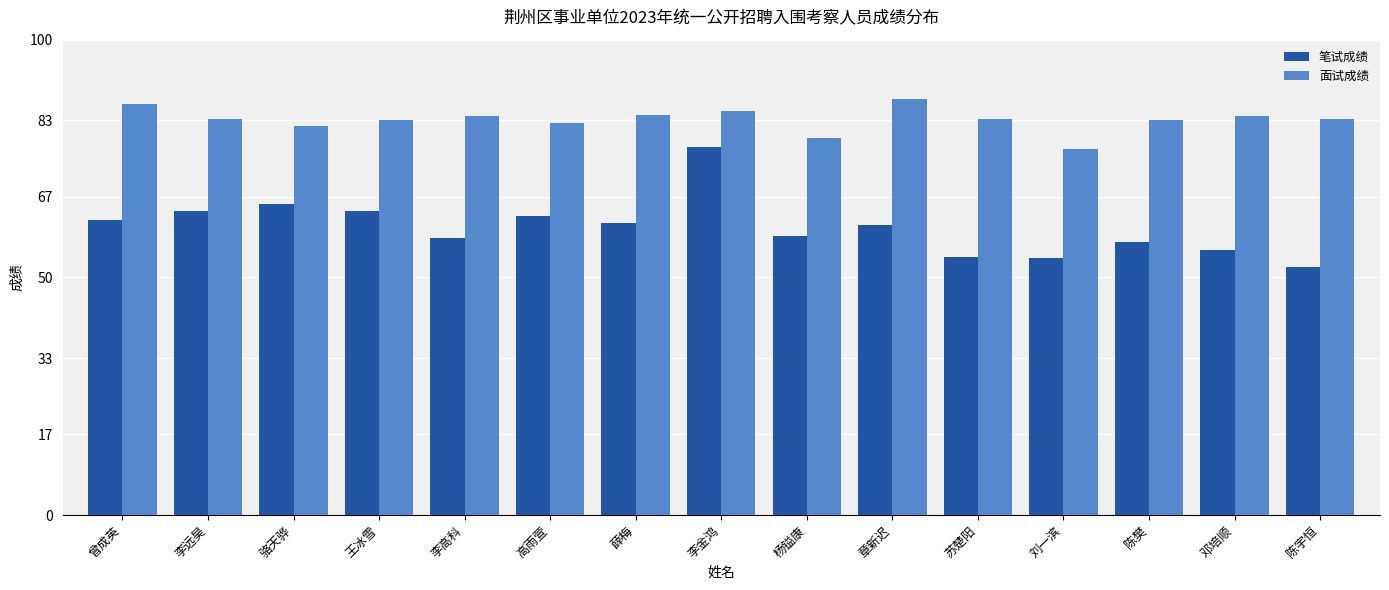

Which category has the lowest value in the 面试成绩 series?

刘一滨